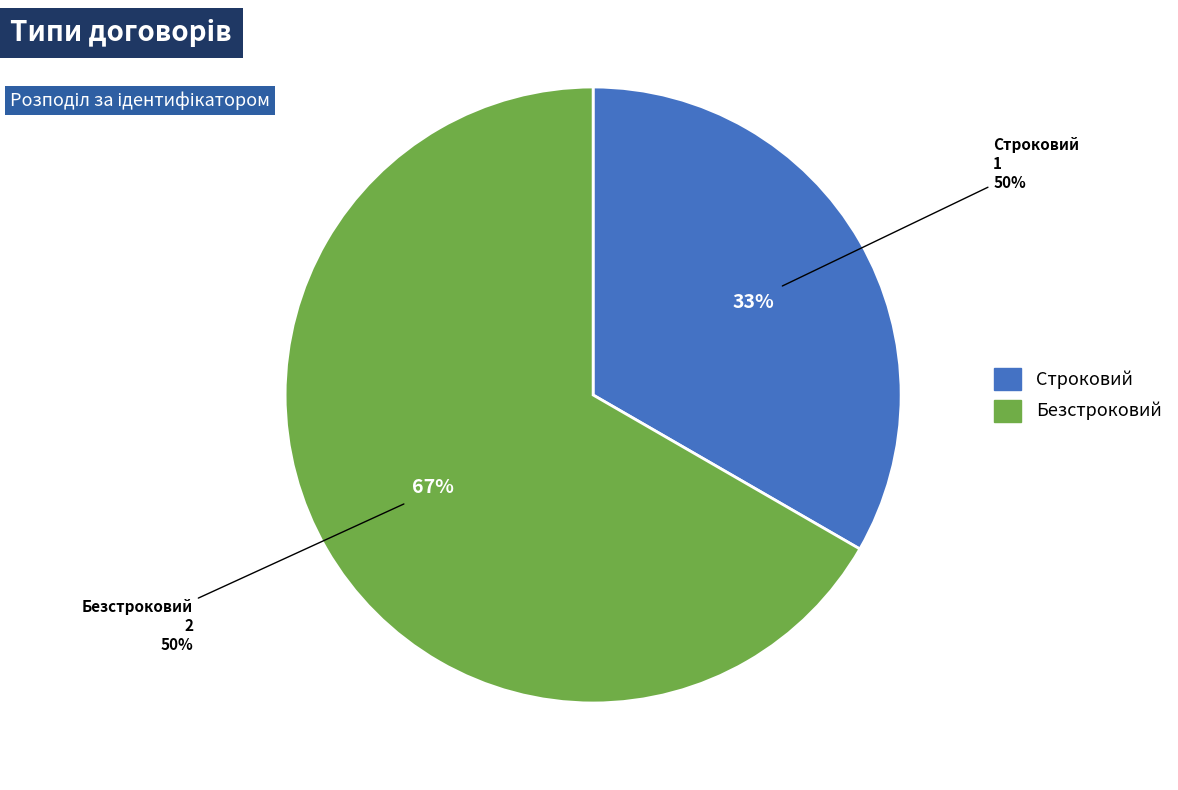

To the nearest percent, what is the average slice percentage?

50%